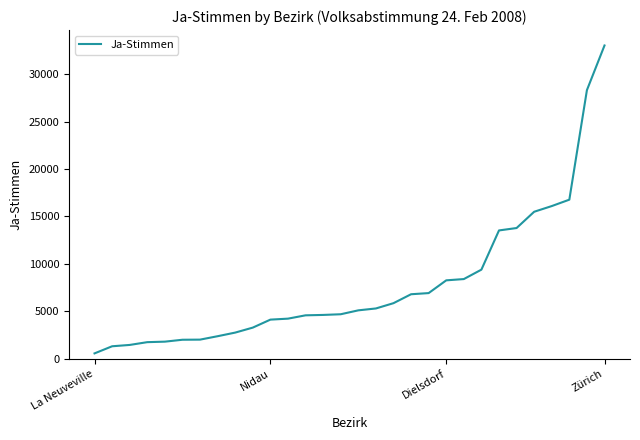

What is the difference between the maximum and minimum values?

32472